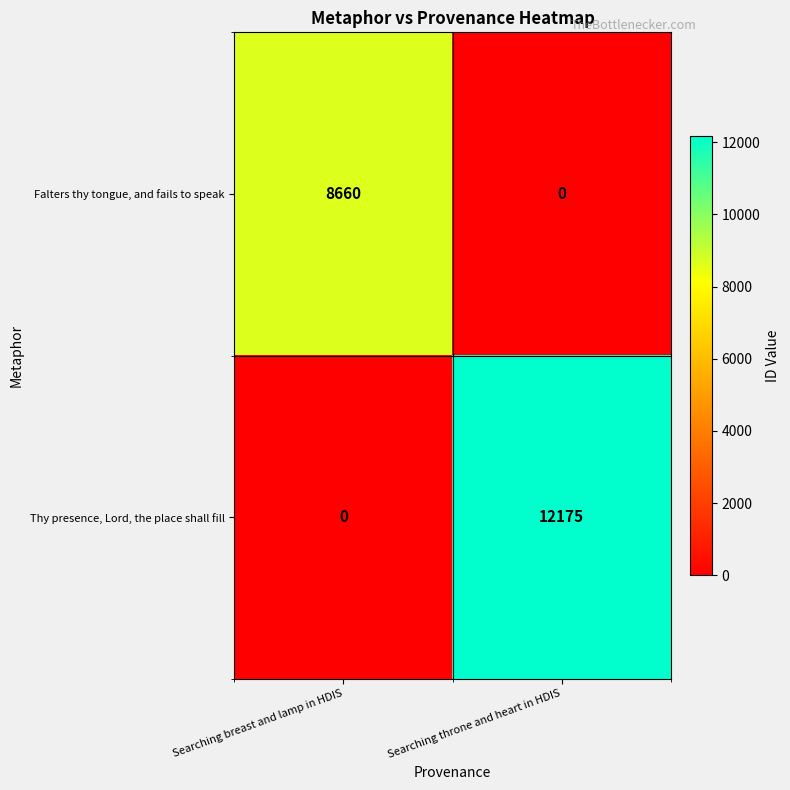

Reading right to left, extract all data points from this chart.

Falters thy tongue, and fails to speak: 0	8660
Thy presence, Lord, the place shall fill: 12175	0